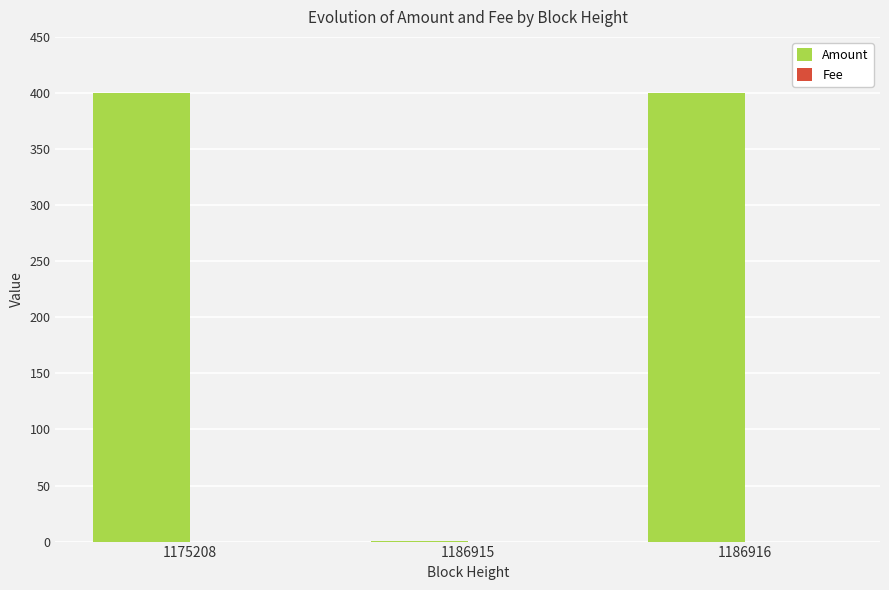

What is the sum of all Amount values?

800.3